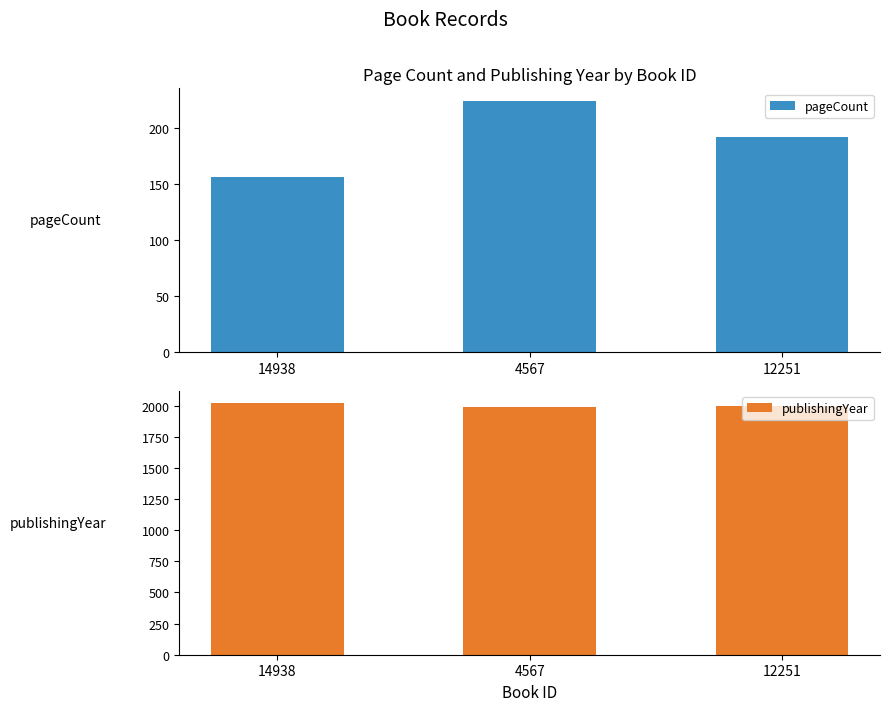

Reading right to left, extract all data points from this chart.

pageCount: 192	224	156
publishingYear: 1995	1993	2019